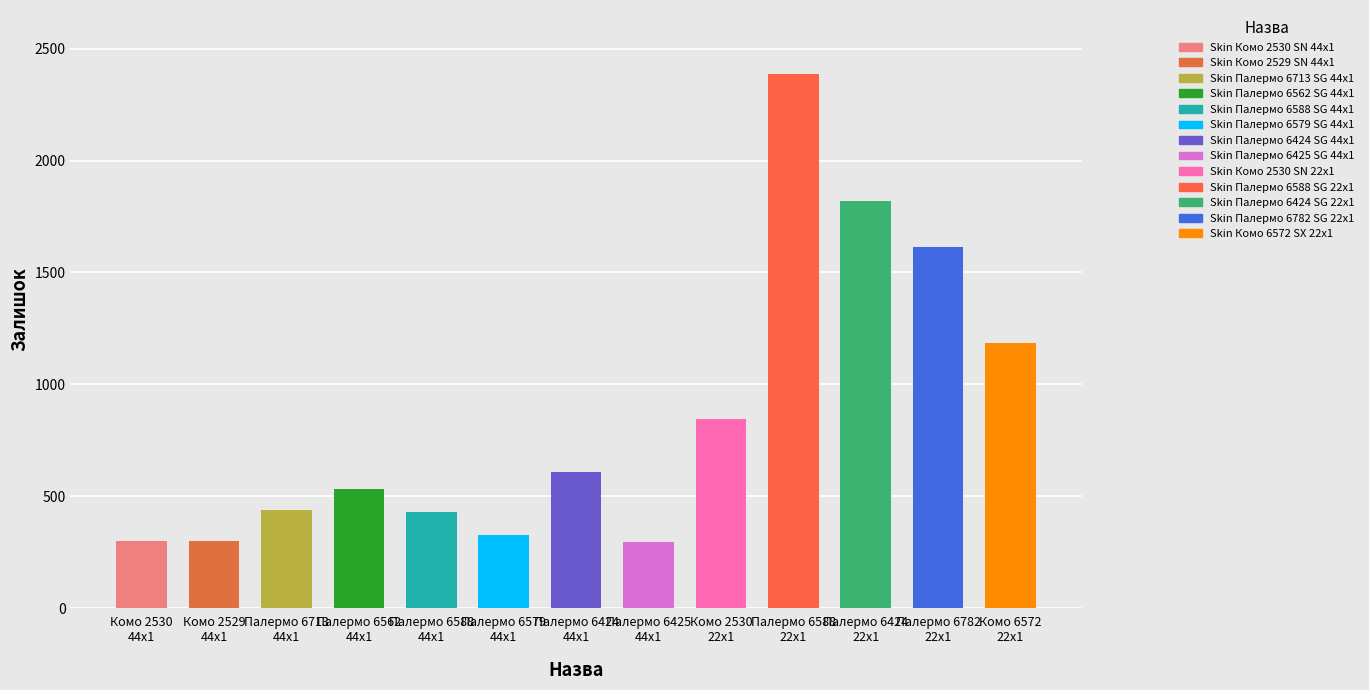

What is the label of the 1st bar from the right?

Skin Комо 6572 SX 22x1